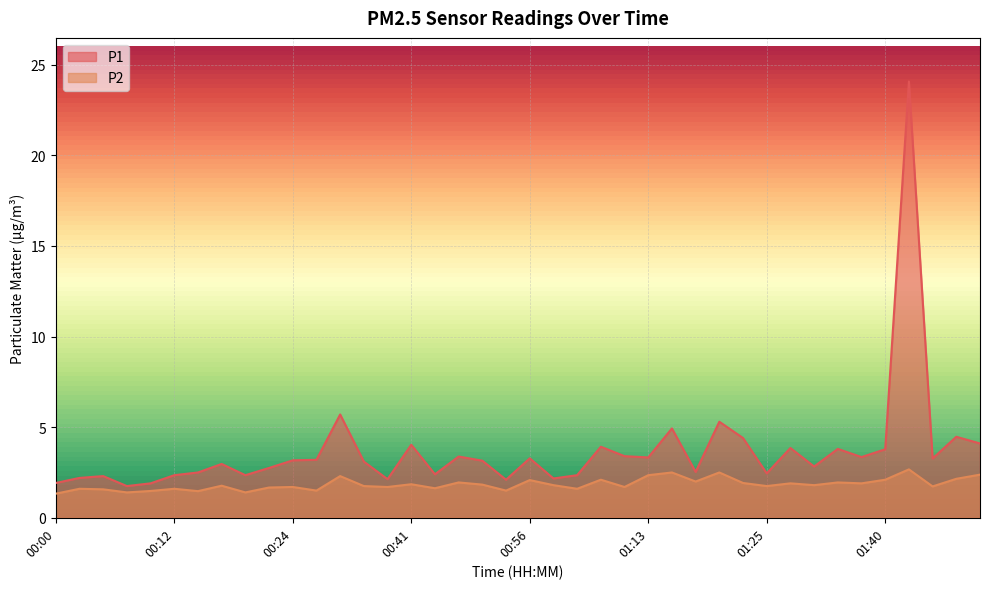

How many lines are shown in the chart?

2